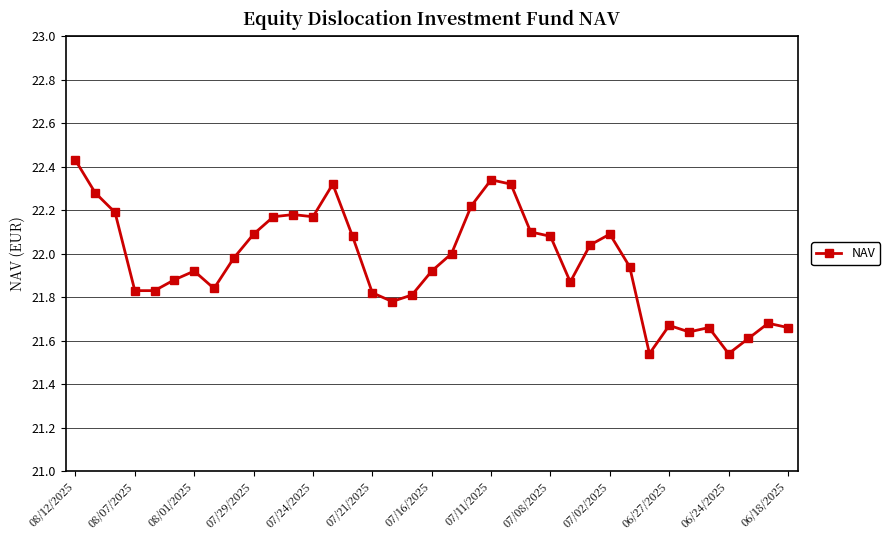

True or false: the data has more than 2 interior local peaks.

True